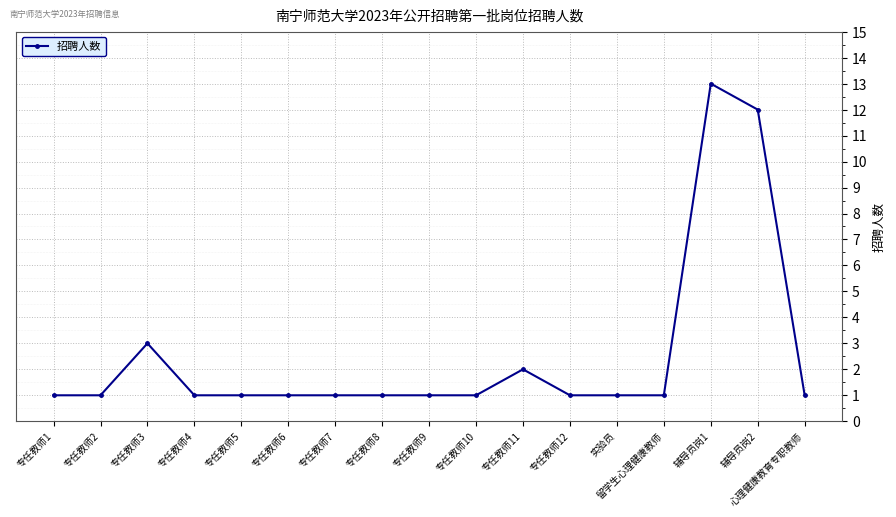

Reading right to left, transcribe all the data shown in this chart.

1	12	13	1	1	1	2	1	1	1	1	1	1	1	3	1	1